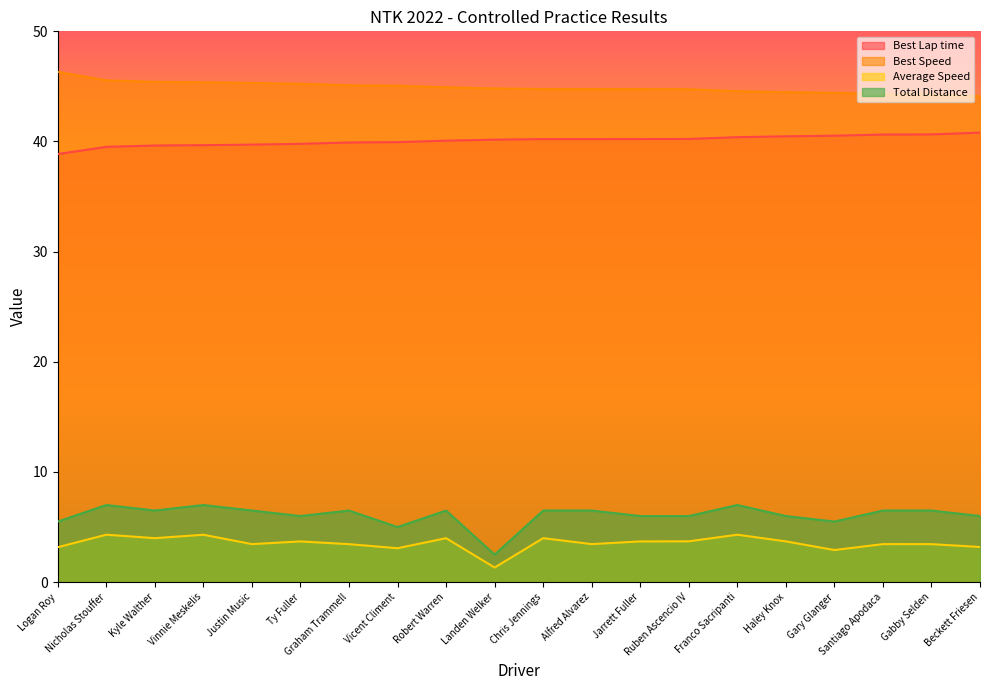

Where is the first local minimum for Average Speed?

Kyle Walther